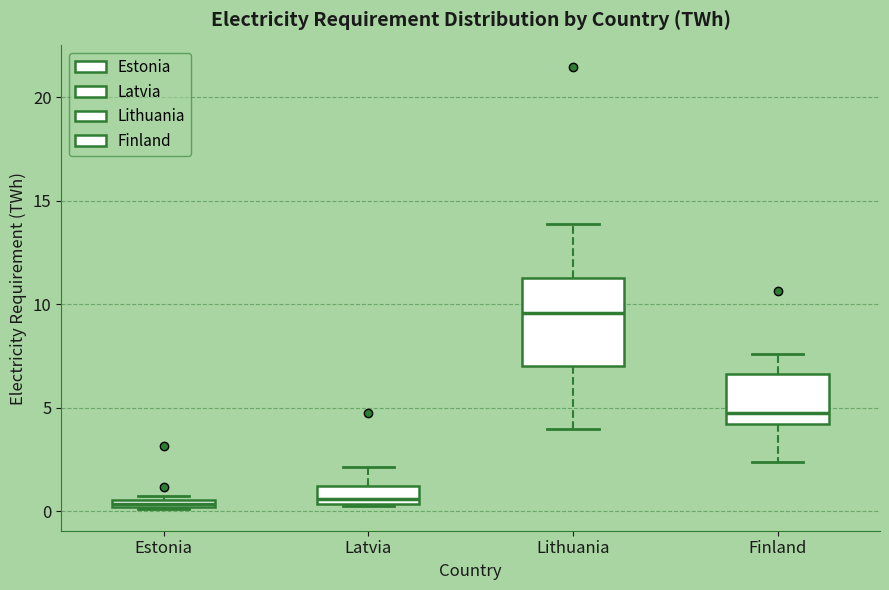

Comparing the boxes themselves (not the whiskers), which one is the tallest?

Lithuania